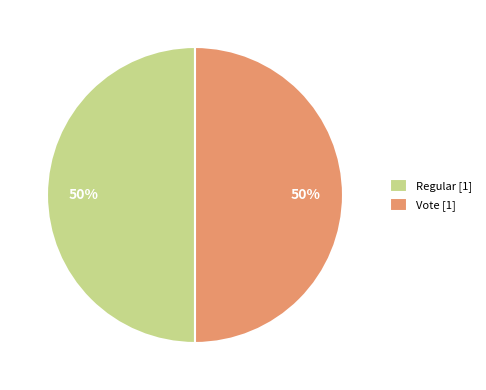

True or false: Regular [1] accounts for 43% of the total.

False